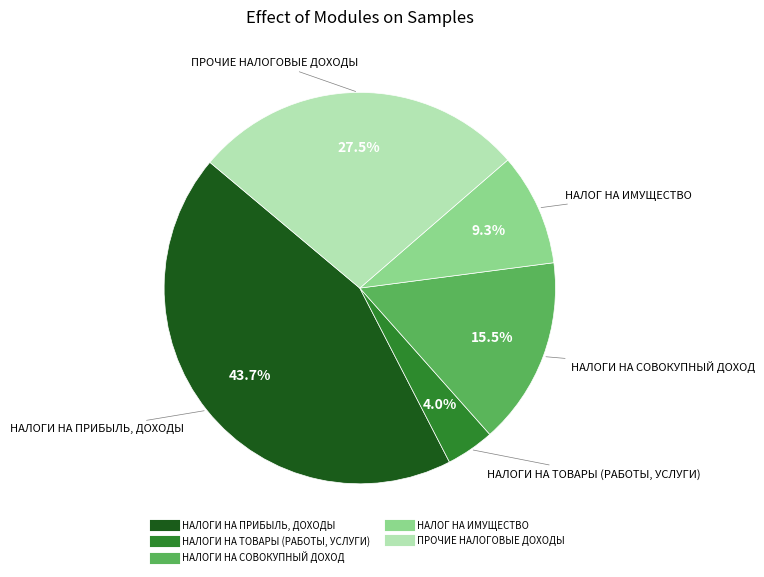

Approximately how many times larger is the value at НАЛОГИ НА ТОВАРЫ (РАБОТЫ, УСЛУГИ) compared to НАЛОГИ НА ПРИБЫЛЬ, ДОХОДЫ?

0.1